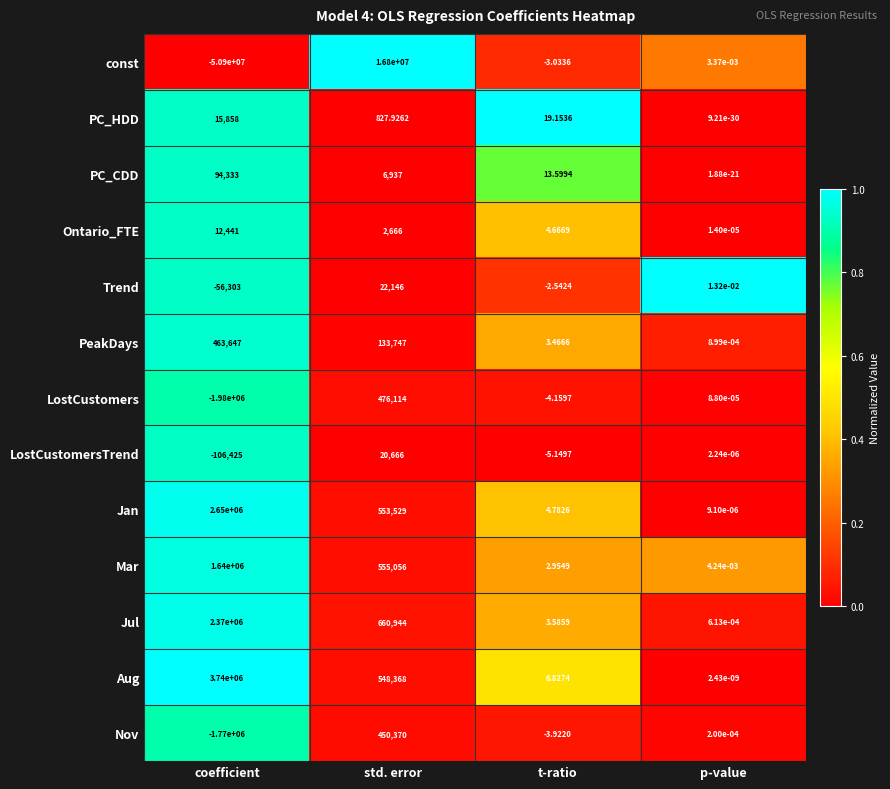

Which category has the highest value across all series?

std. error